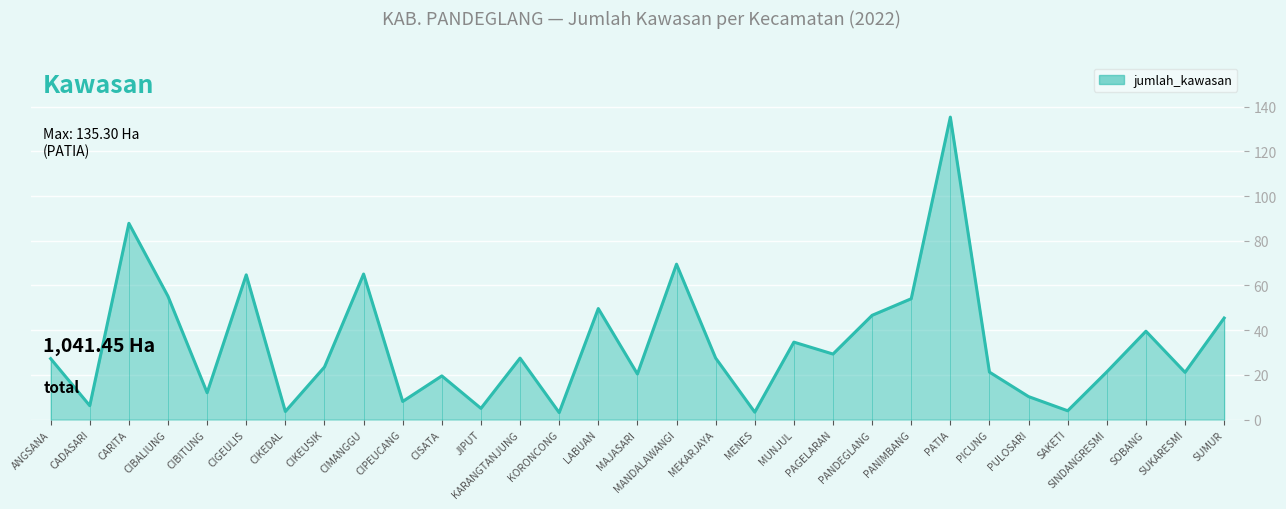

What is the average value?

33.6